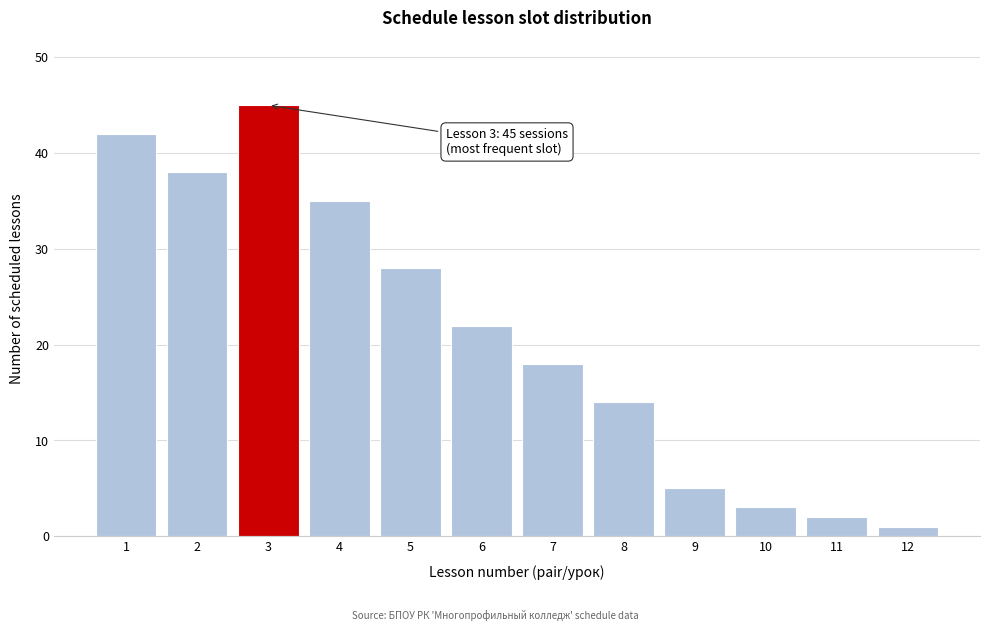

Reading left to right, extract all data points from this chart.

42	38	45	35	28	22	18	14	5	3	2	1